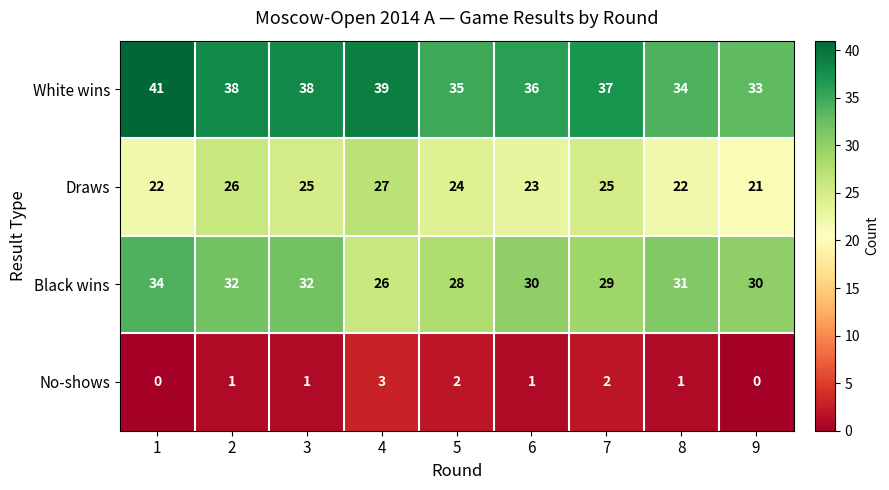

List the series in order of their peak value, highest first.

White wins, Black wins, Draws, No-shows